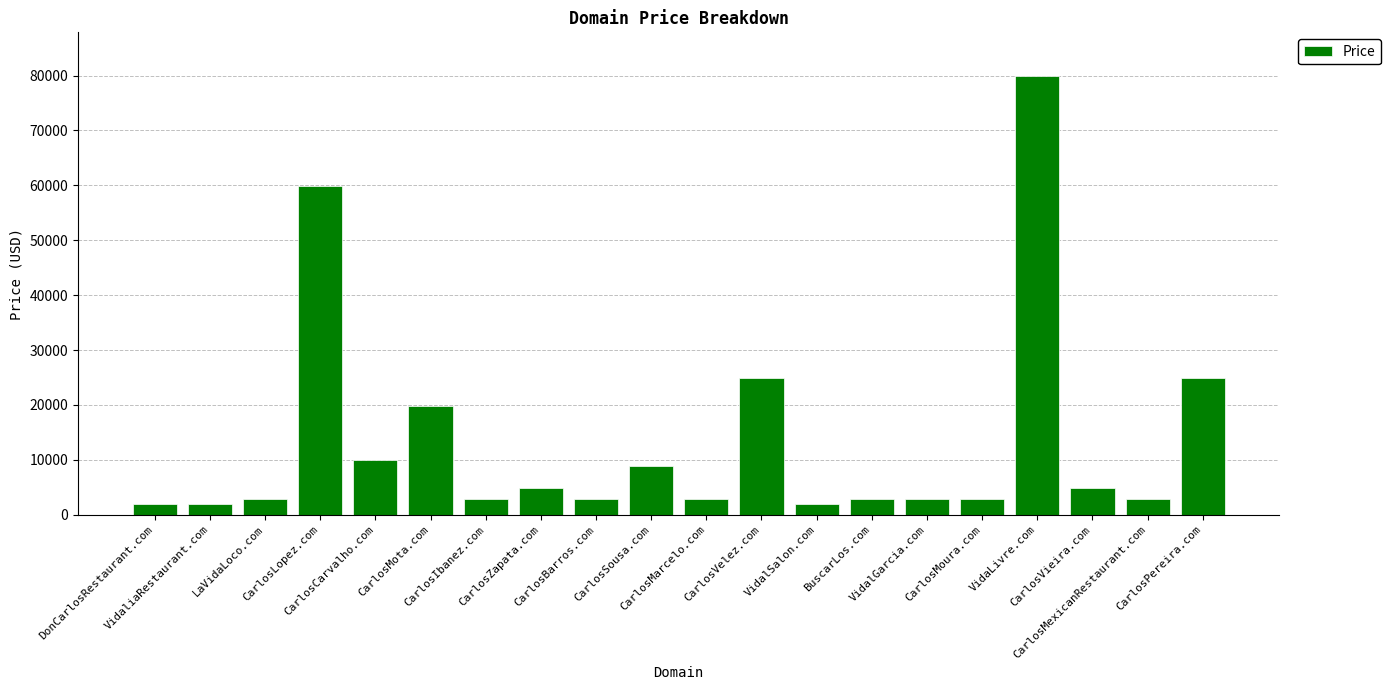

What is the difference between the values at BuscarLos.com and CarlosVelez.com?

22000